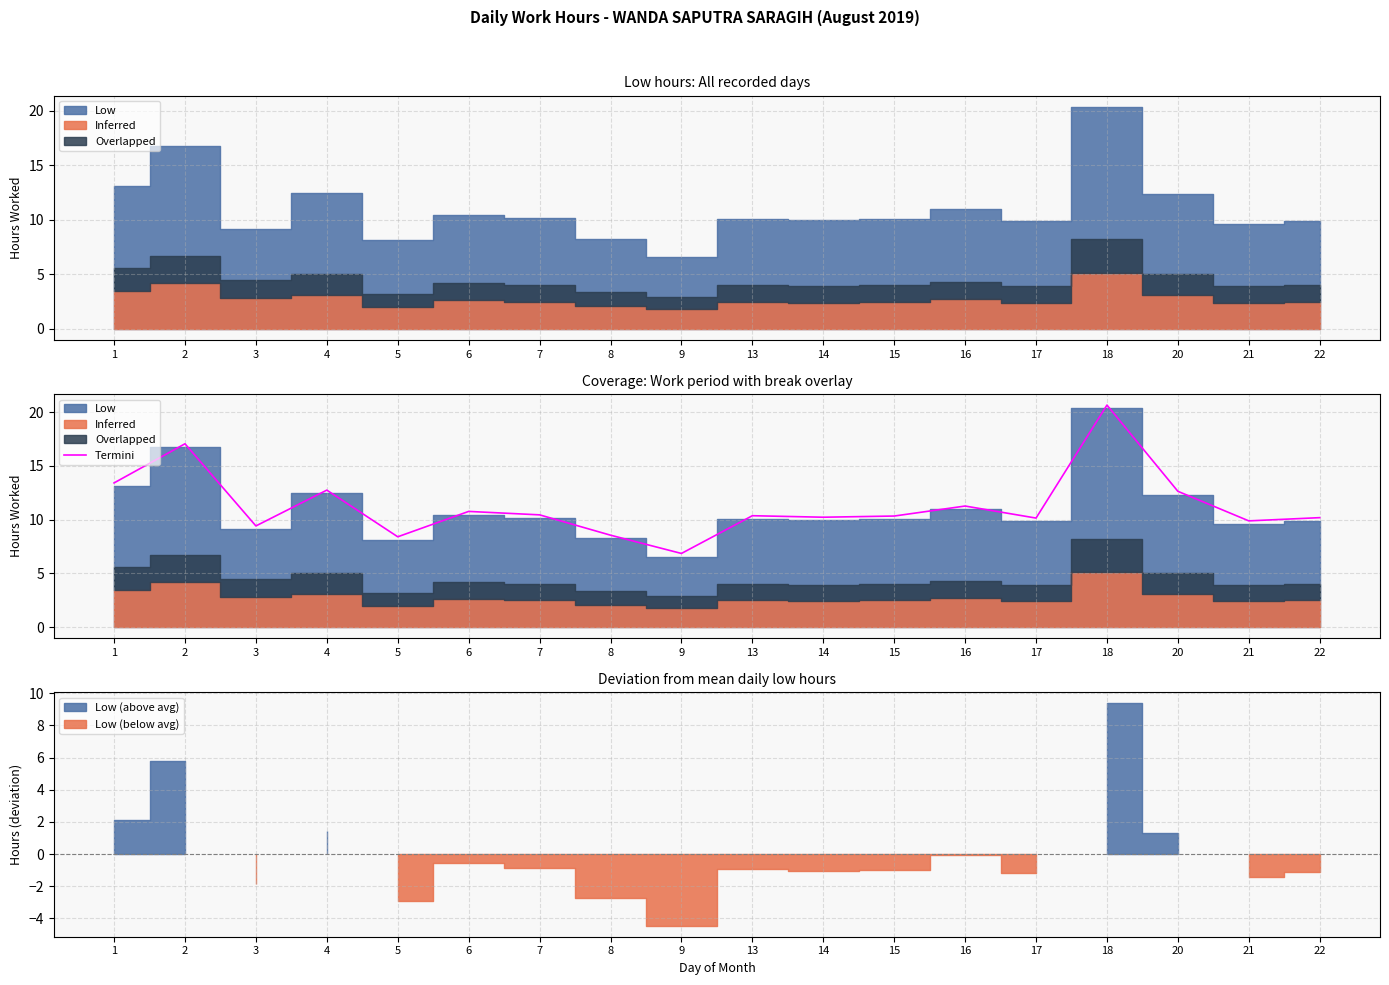

What is the maximum value for Termini?

20.7